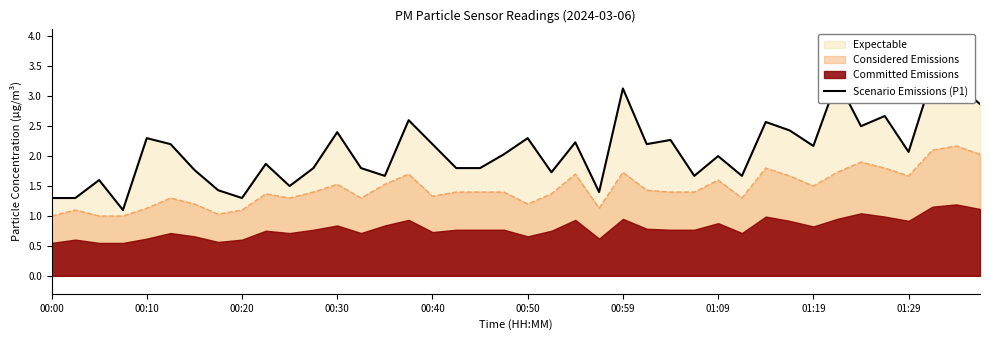

True or false: Considered Emissions has a value of 1.5 at 00:30.

True